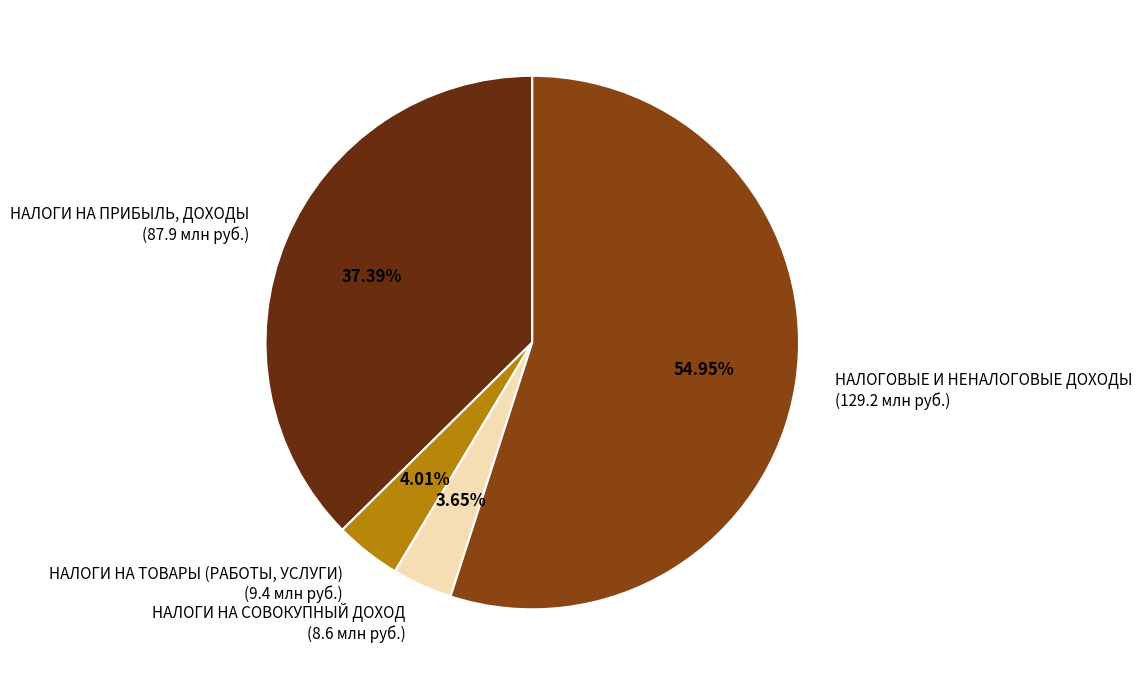

To the nearest percent, what is the combined percentage of НАЛОГОВЫЕ И НЕНАЛОГОВЫЕ ДОХОДЫ and НАЛОГИ НА СОВОКУПНЫЙ ДОХОД?

59%